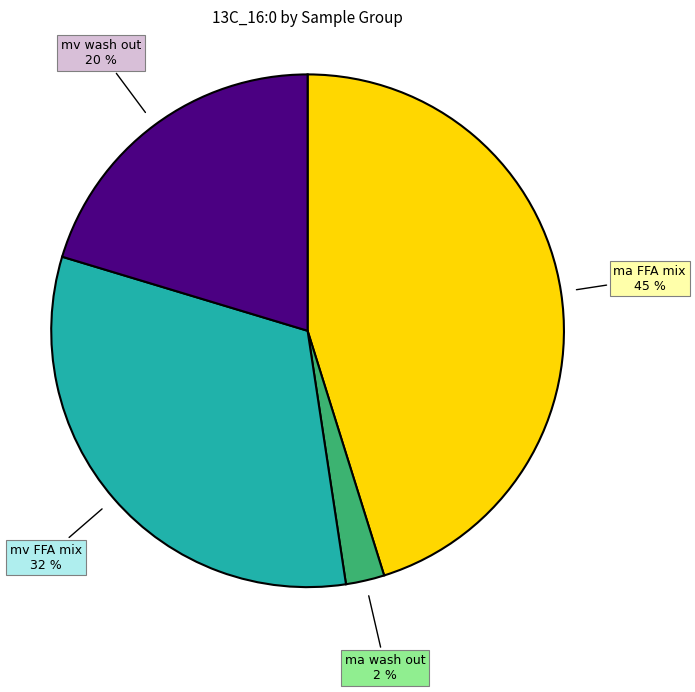

True or false: mv FFA mix accounts for 32% of the total.

True